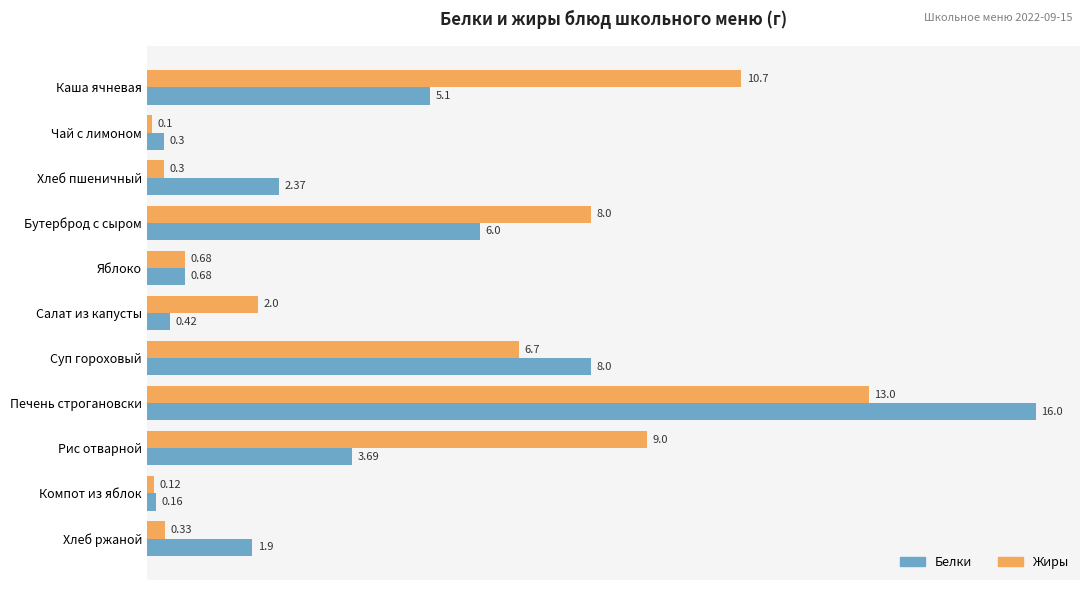

At which category does the chart reach its minimum across all series?

Чай с лимоном